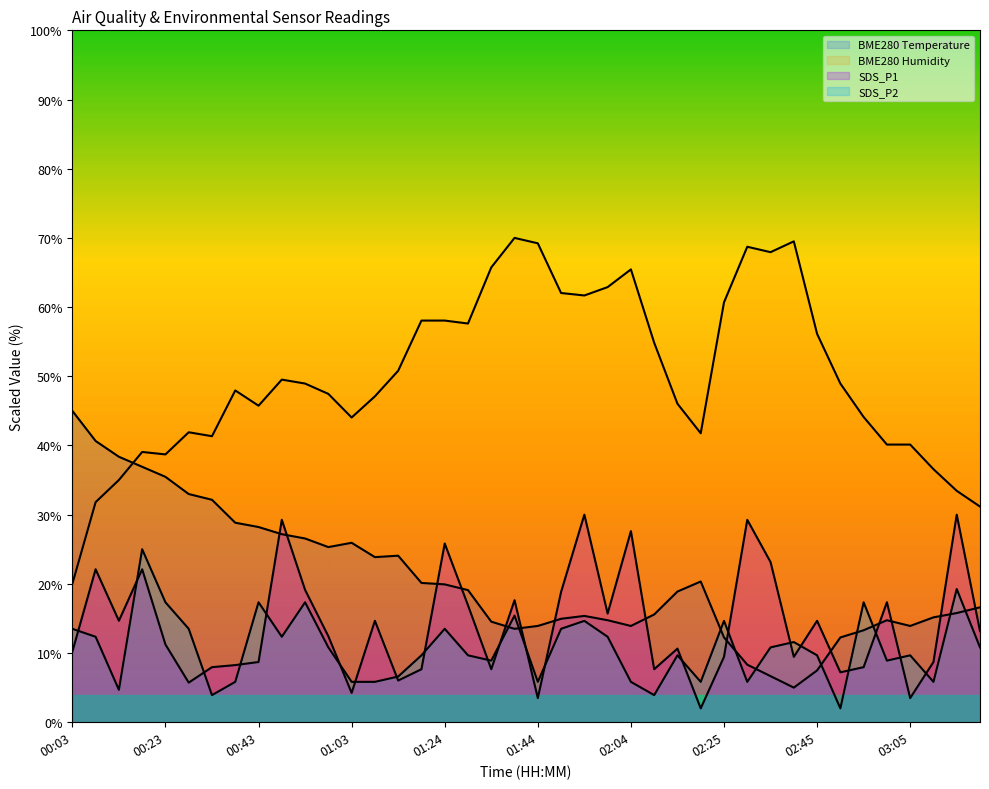

What is the difference between the maximum and minimum values in the BME280_humidity series?

50.0